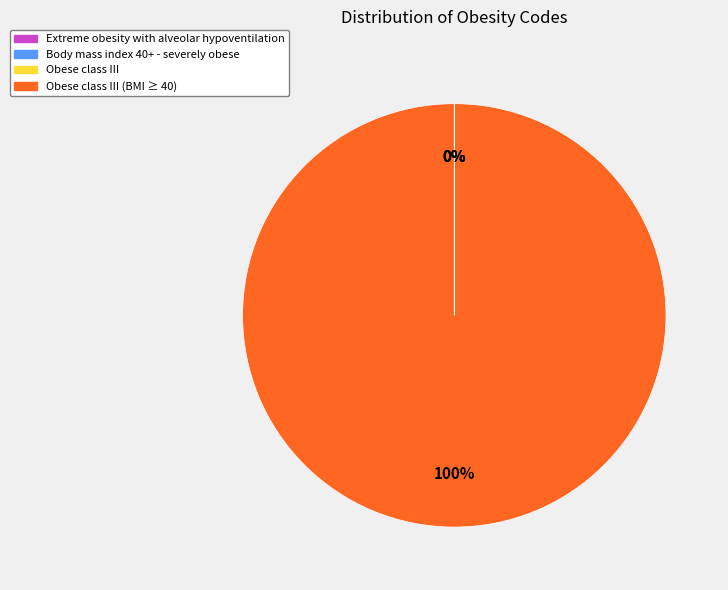

Is there a majority slice in this chart?

Yes